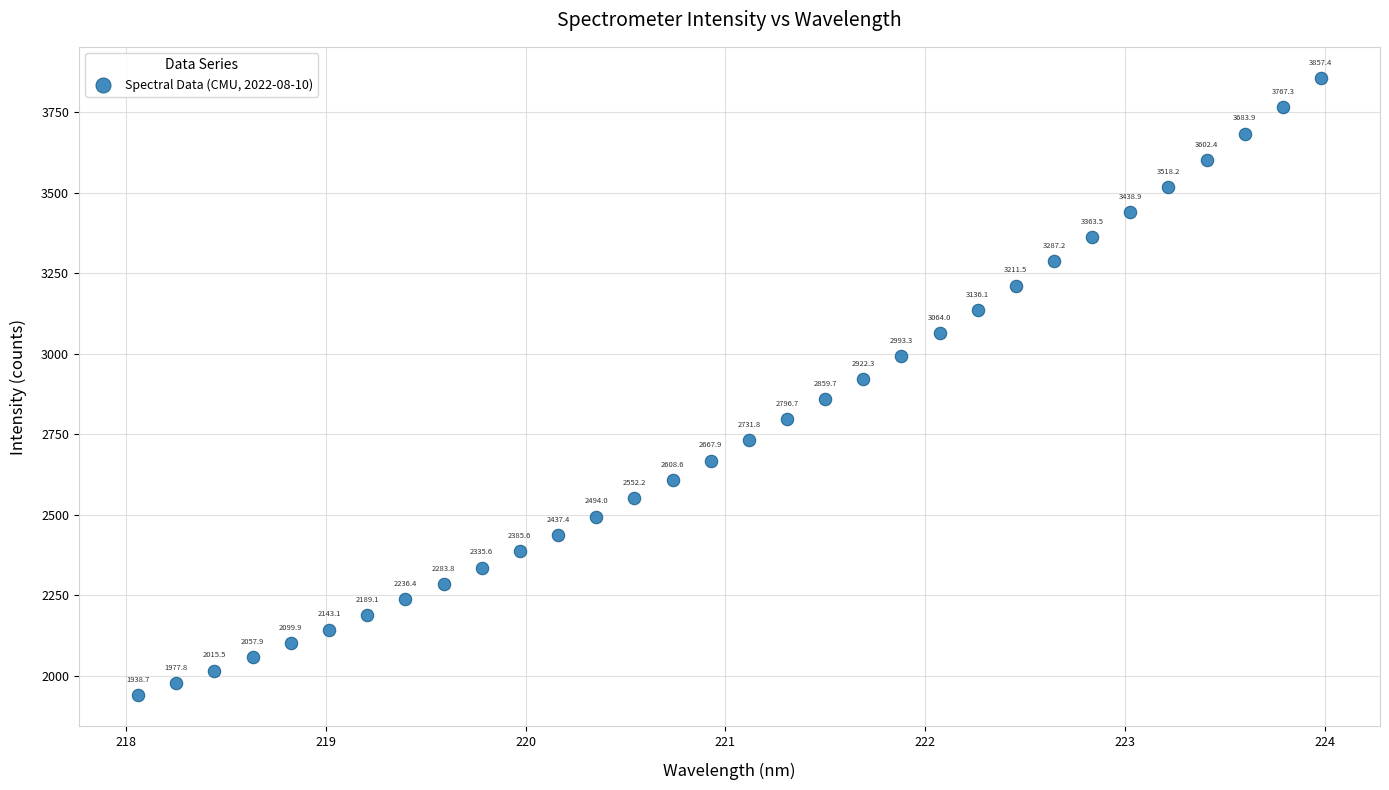

What Y value in the scatter plot is closest to 2898?

2922.3